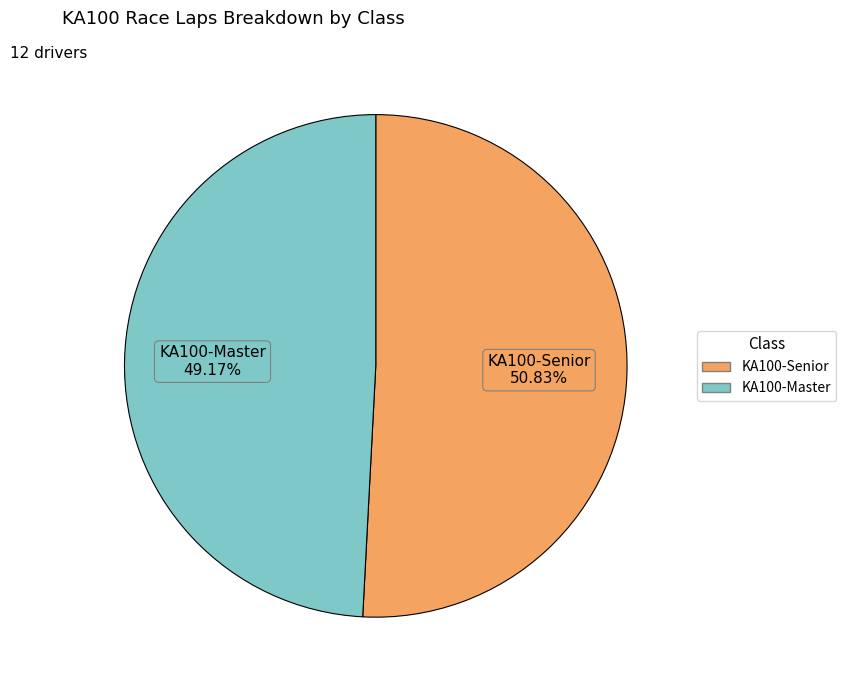

Do KA100-Senior and KA100-Master together represent more than half of the pie?

Yes